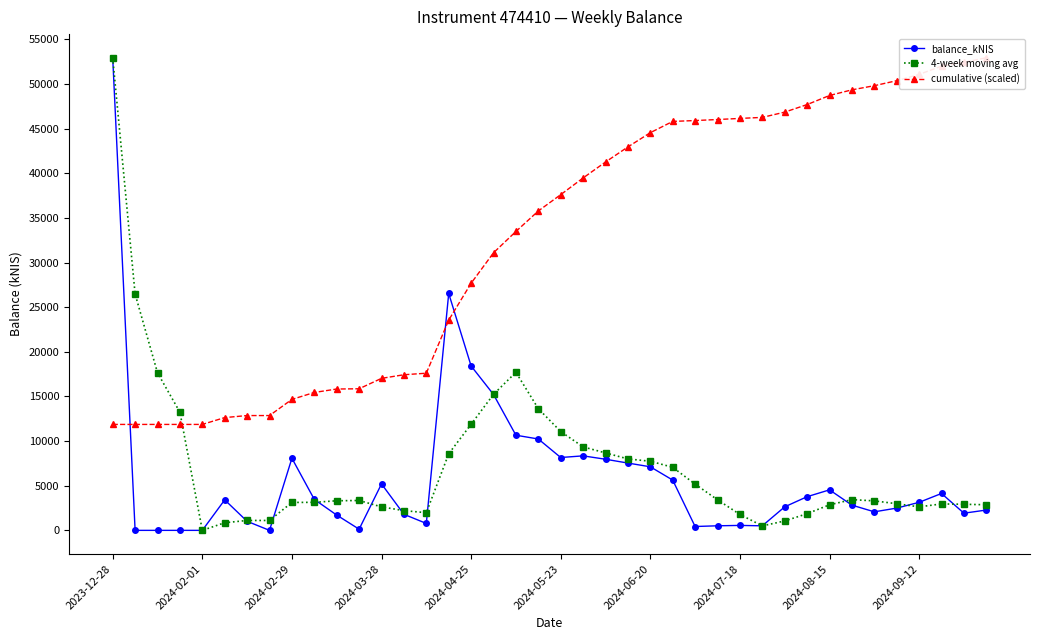

The 4-week moving avg series shows 11880.0 at 2024-04-25. True or false?

True